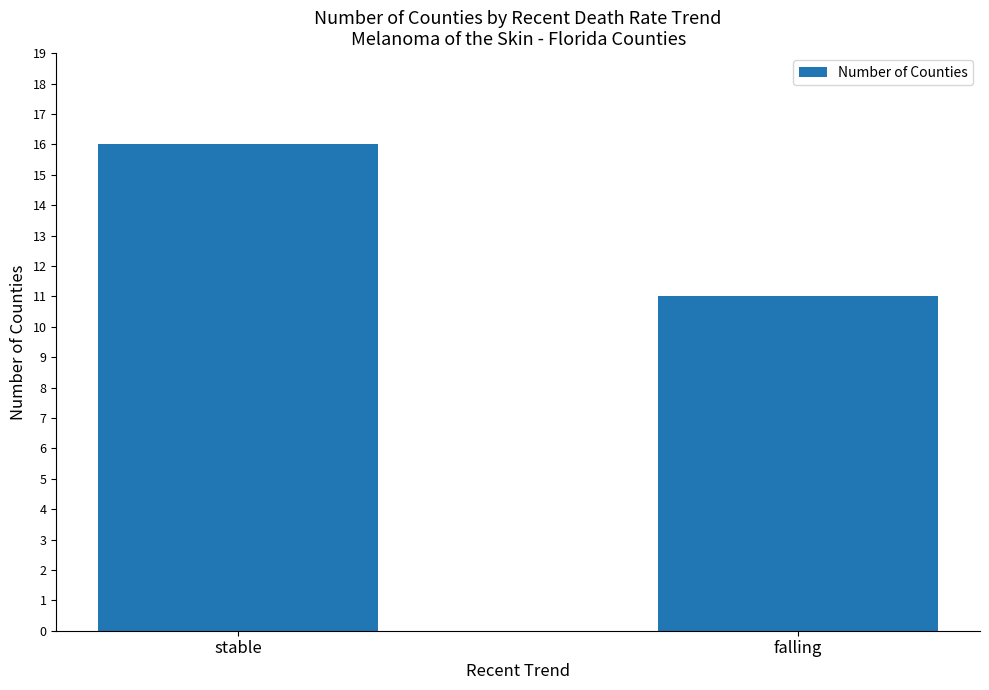

At which category does the chart reach its minimum across all series?

falling